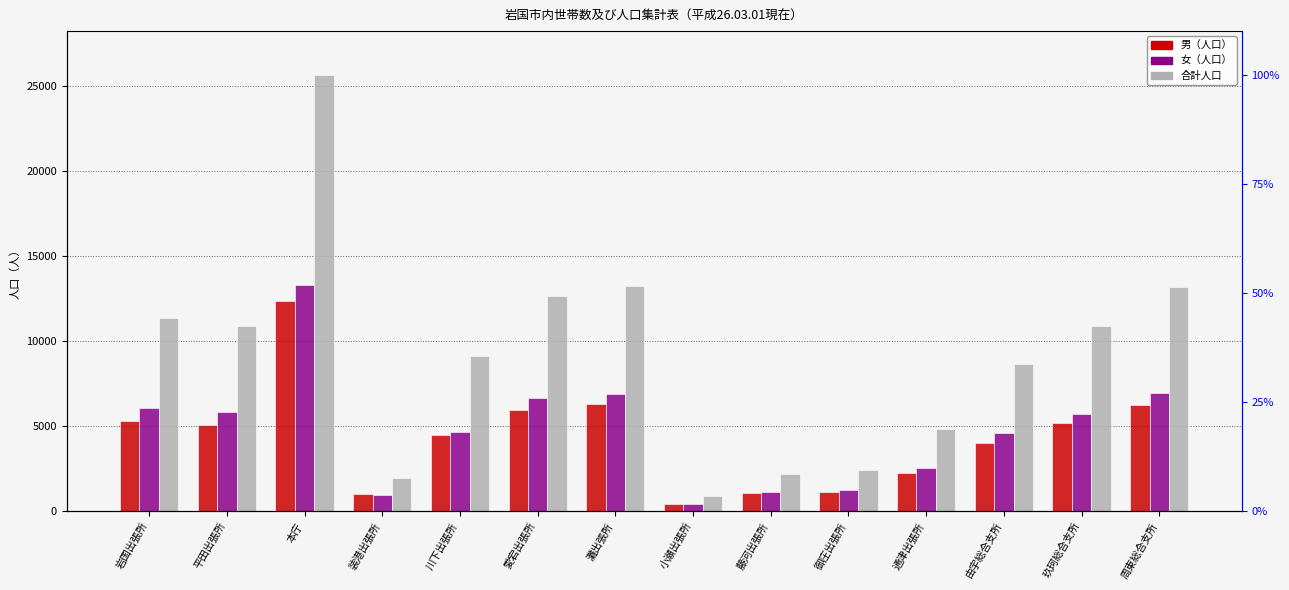

At which label is 合計人口 closest to 13279?

灘出張所